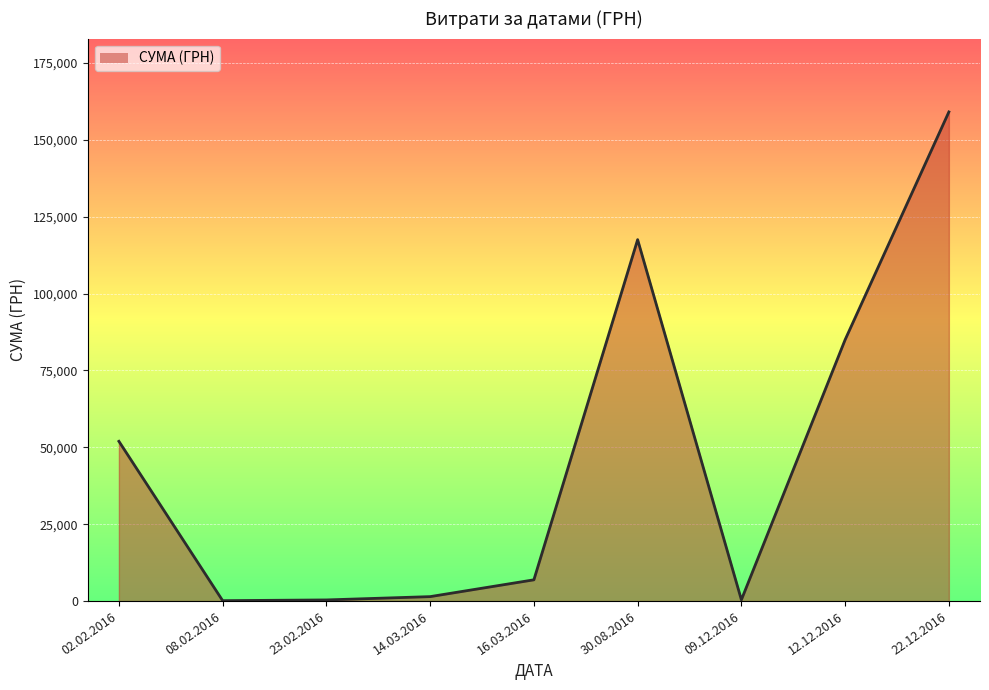

The chart shows a value of 6915.8 at 16.03.2016. True or false?

True